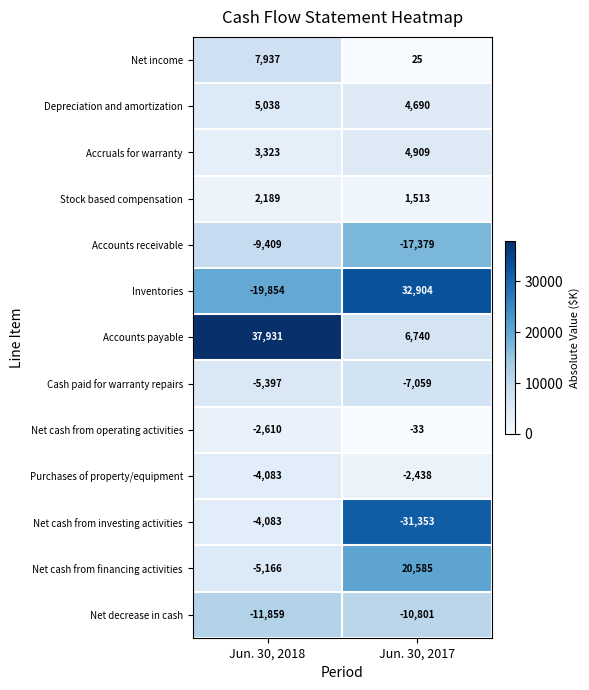

What is the minimum value shown in the chart?

-31353